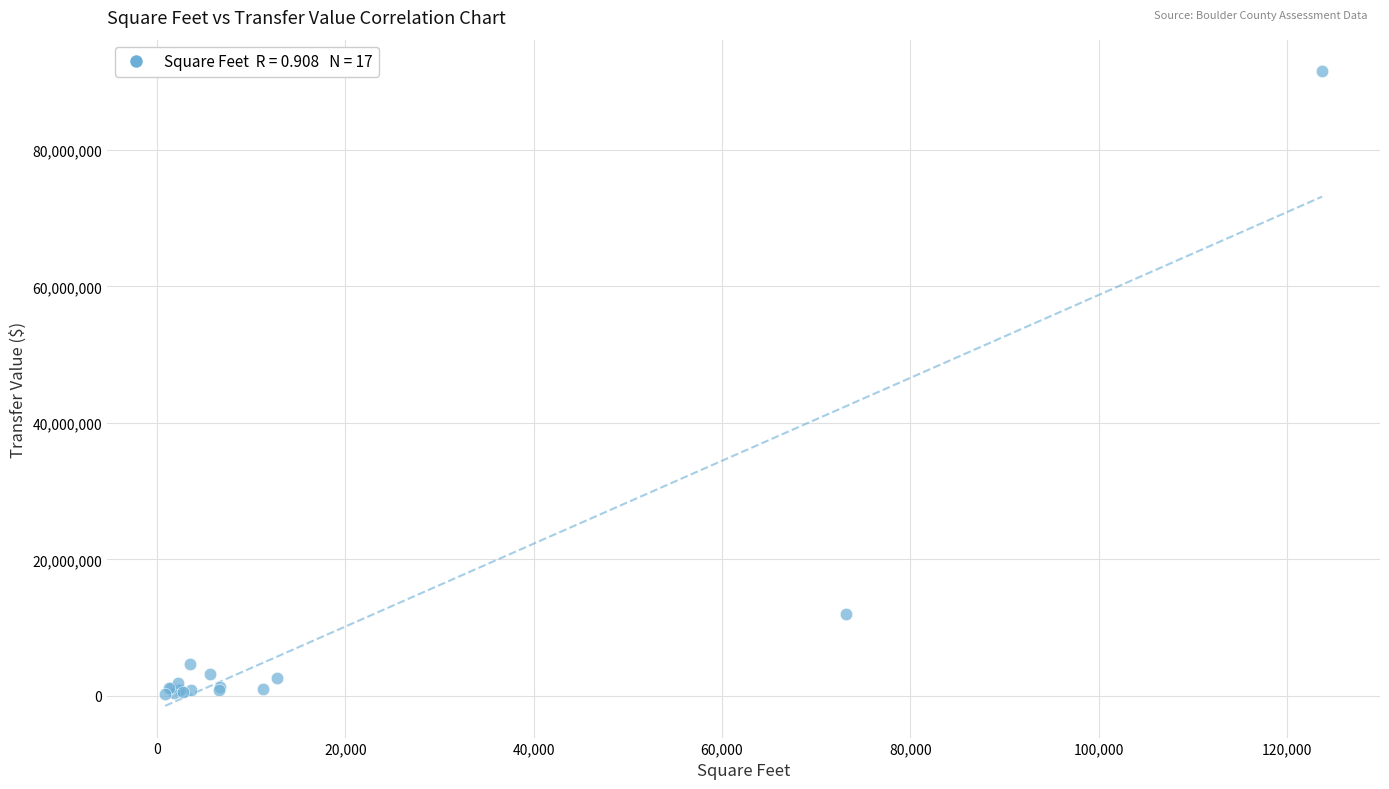

What Y value in the scatter plot is closest to 45894500?

12000000